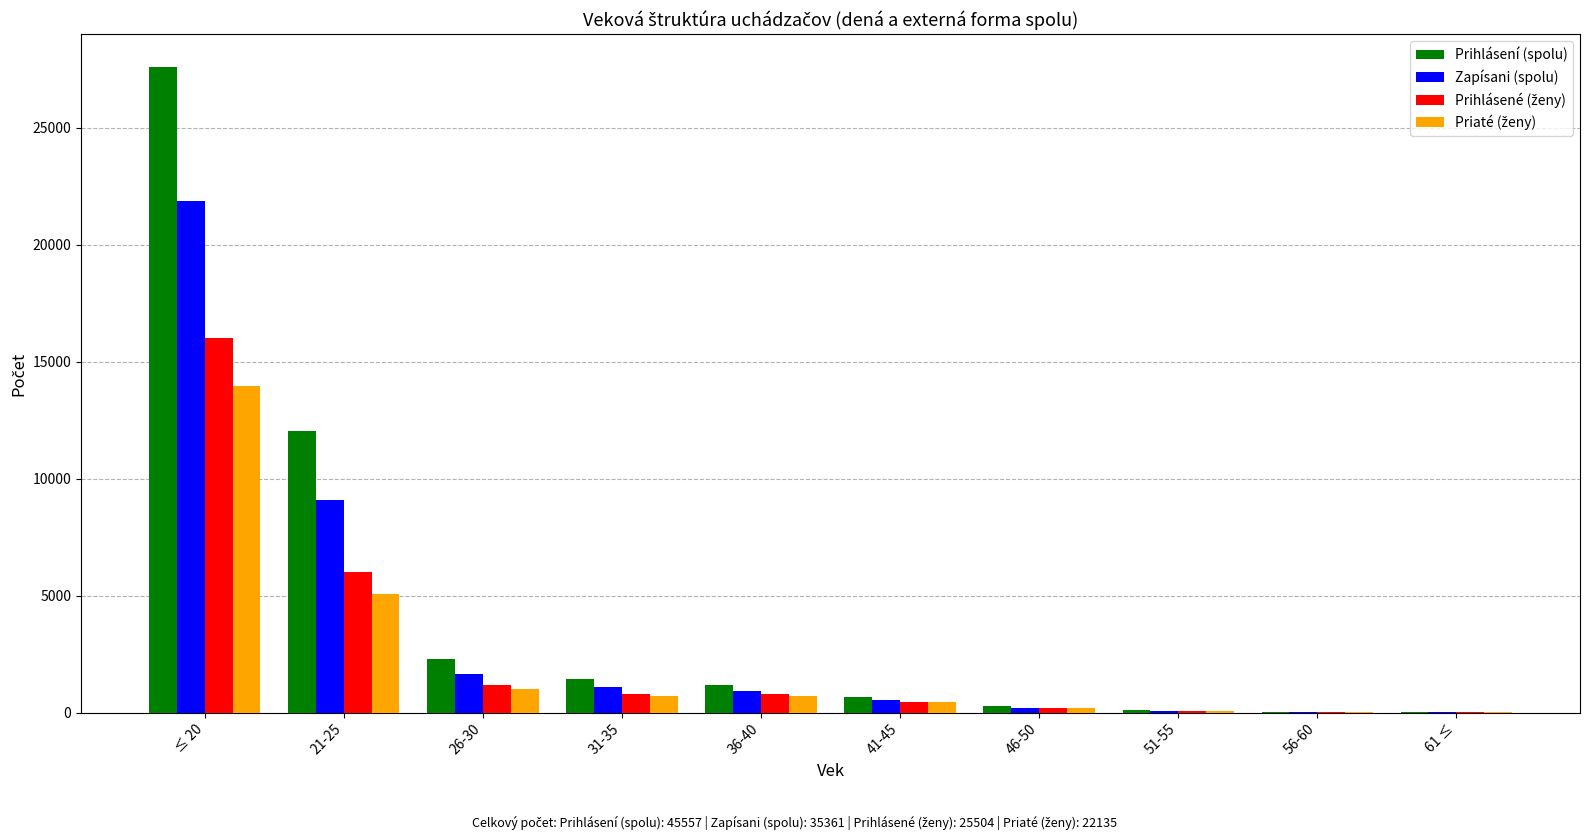

How many groups of bars are there?

10